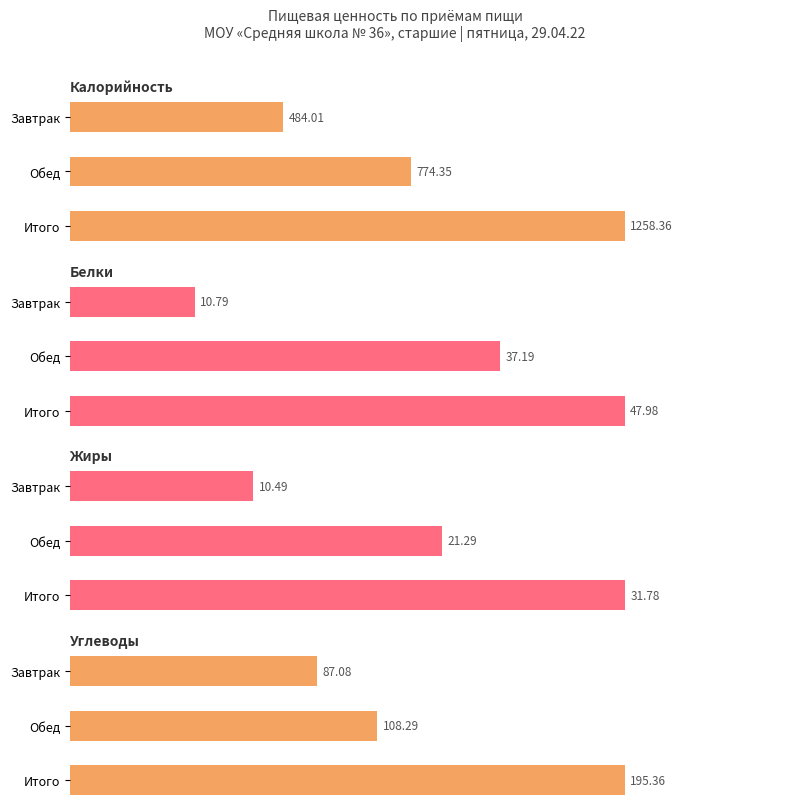

Rank the series at Завтрак from lowest to highest value.

Жиры, Белки, Углеводы, Калорийность